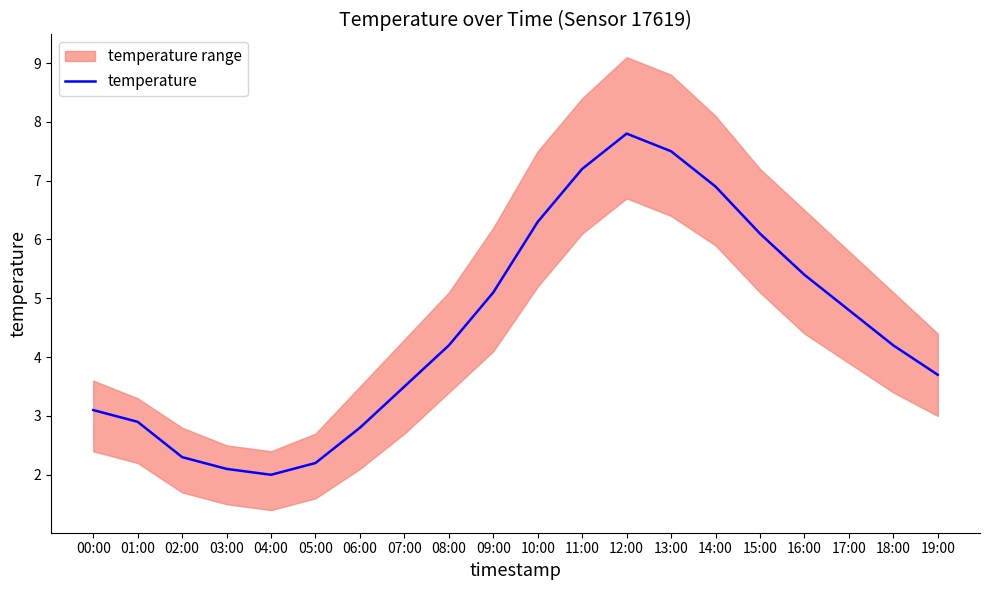

What is the change in value from 12:00 to 16:00?

-2.4